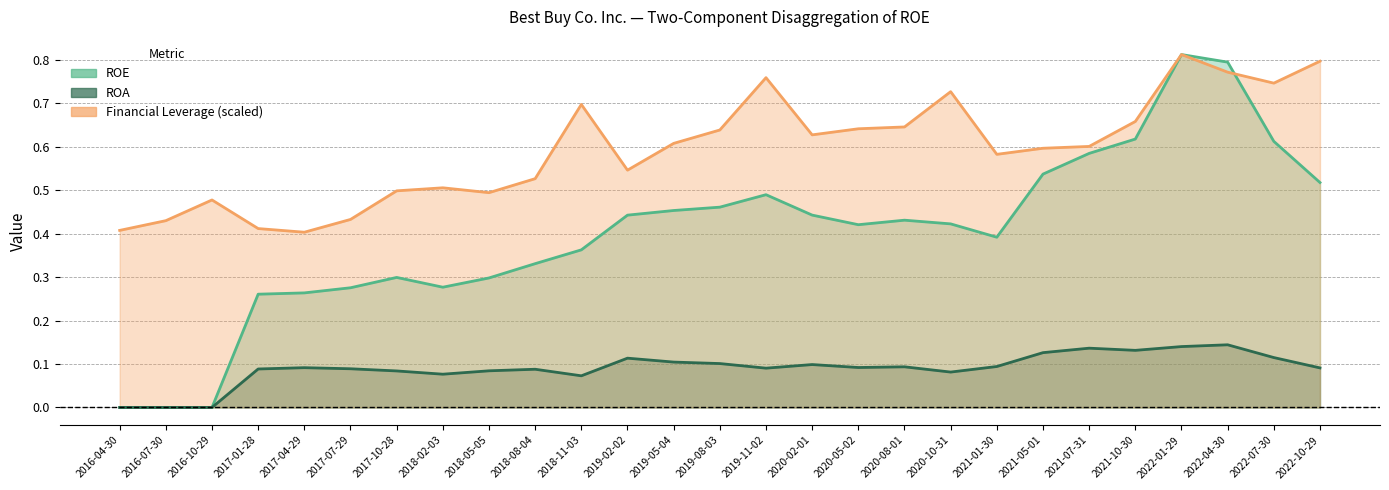

Rank the series at 2017-07-29 from highest to lowest value.

Financial Leverage (scaled), ROE, ROA